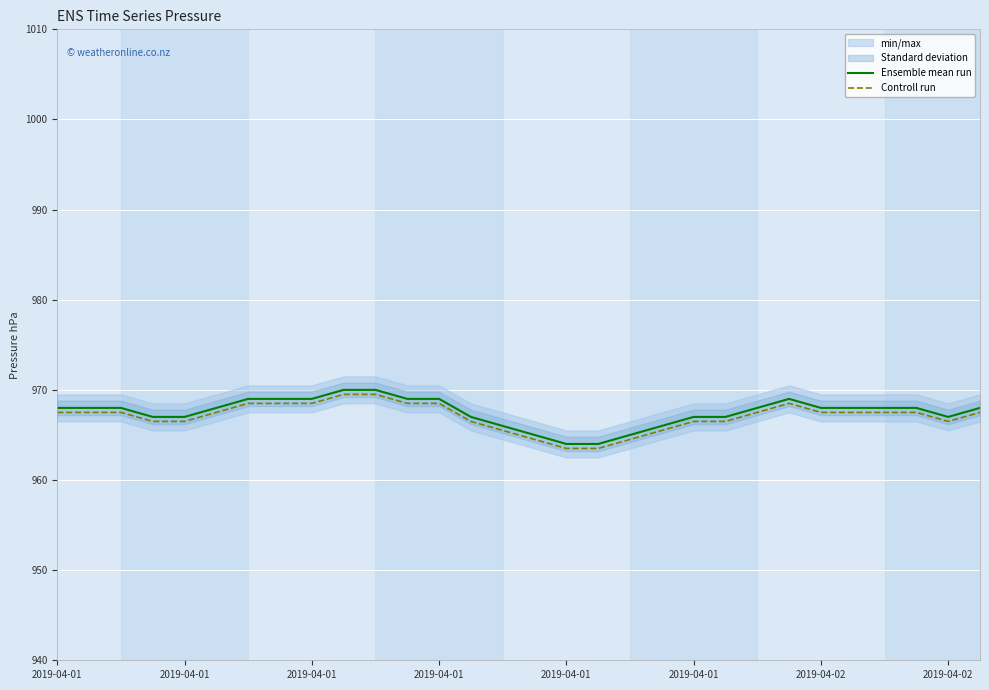

What is the label of the 5th point from the left?

2019-04-01